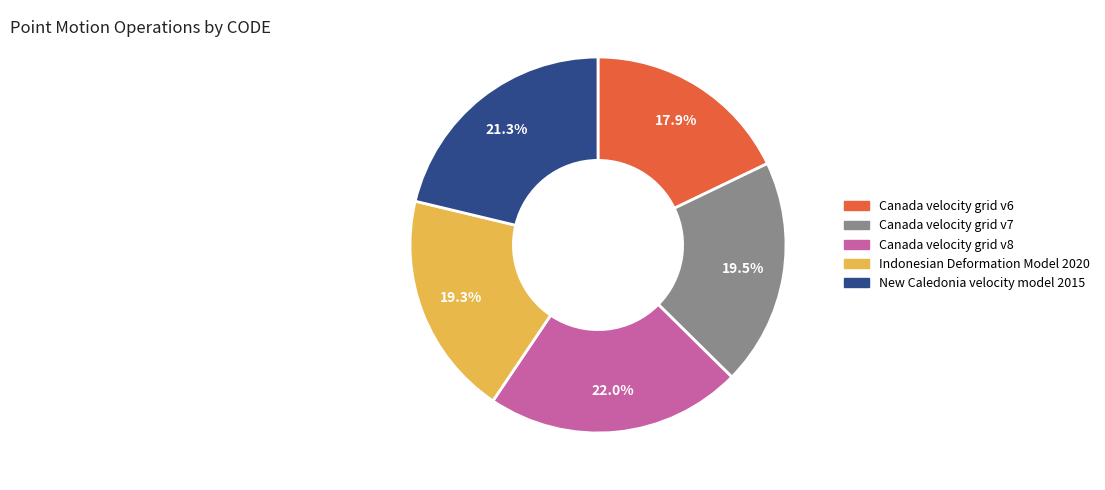

To the nearest percent, what is the combined percentage of New Caledonia velocity model 2015 and Canada velocity grid v7?

41%